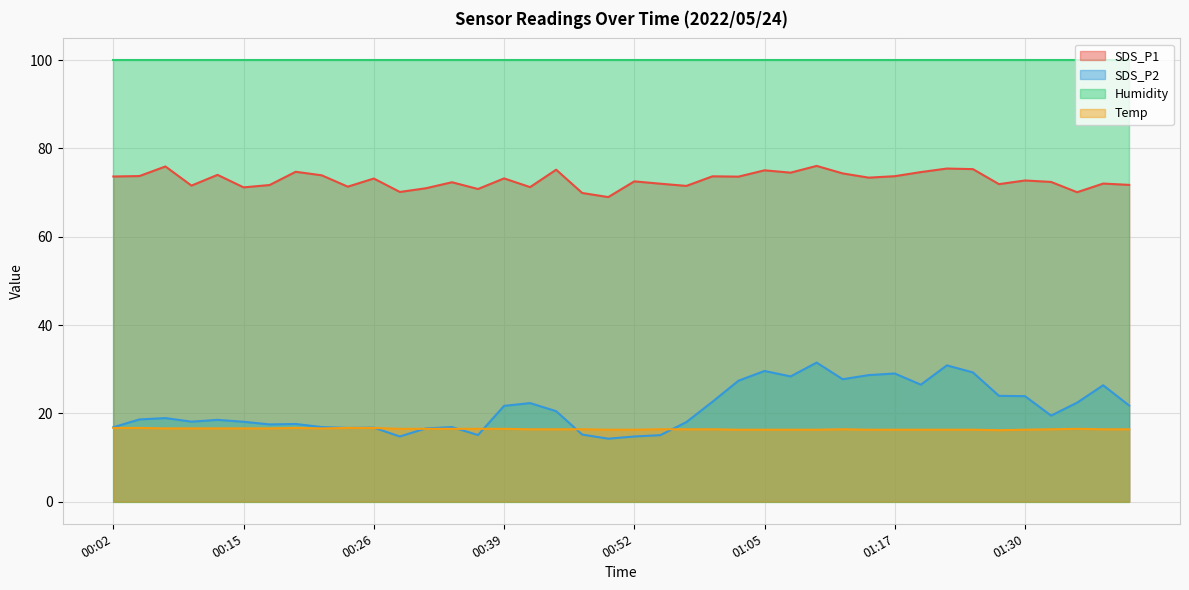

What position from the left is 01:28?

35